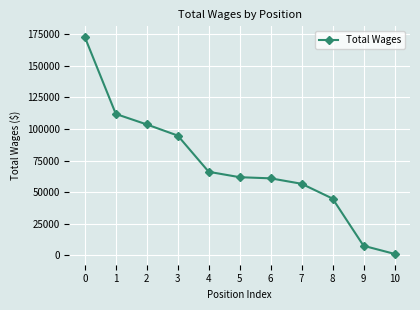

How many series are shown in this chart?

1